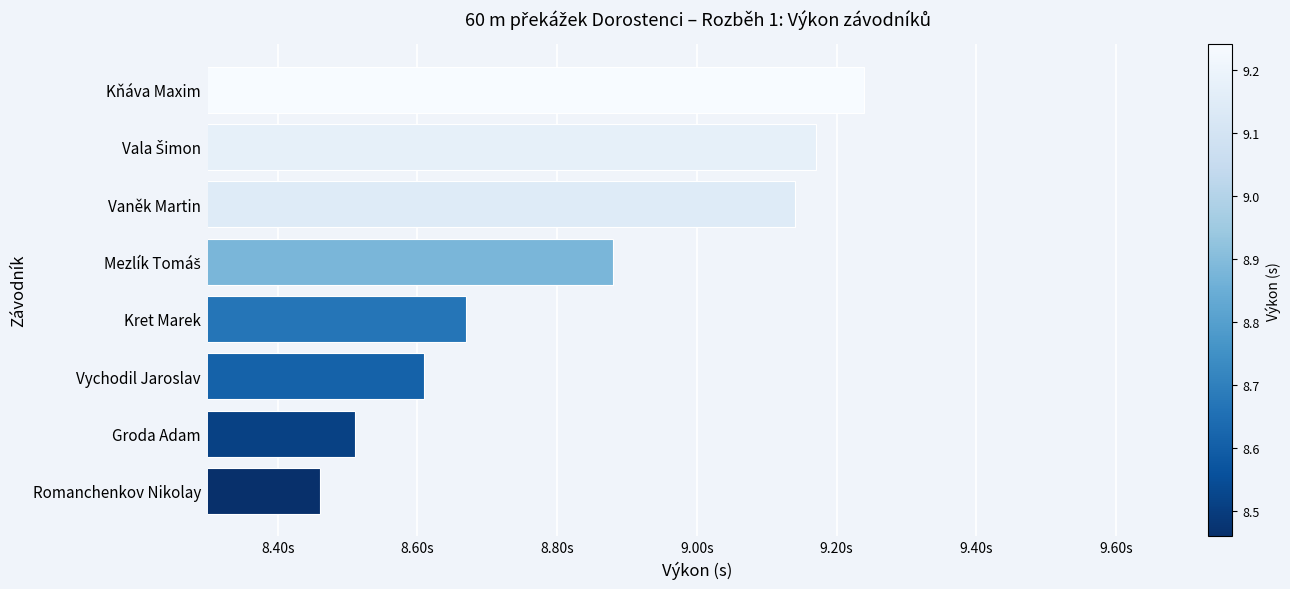

Which category has the lowest value across all series?

Romanchenkov Nikolay